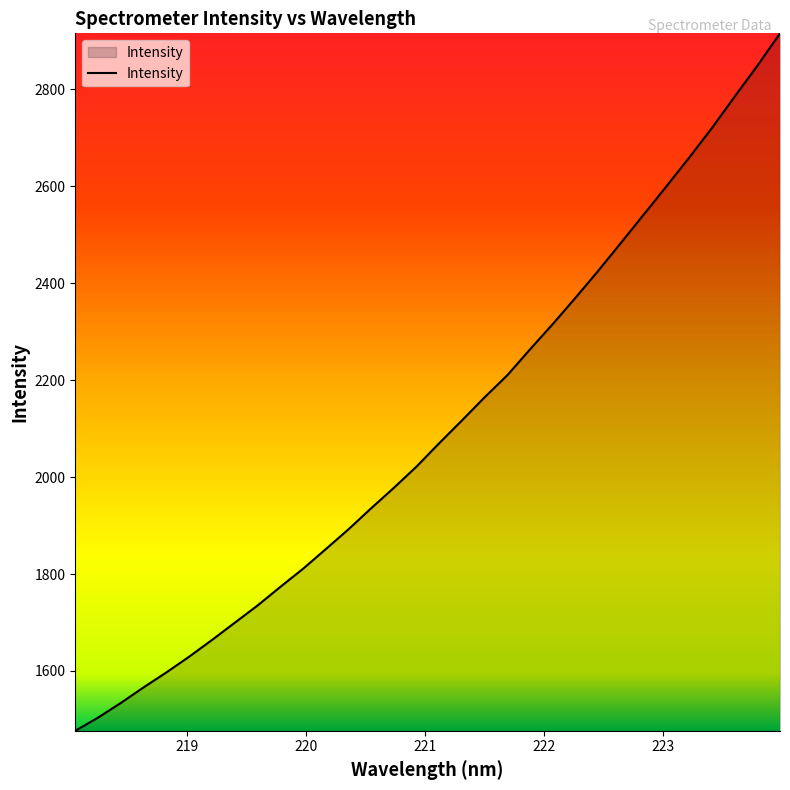

What is the sum of all values?

67156.8